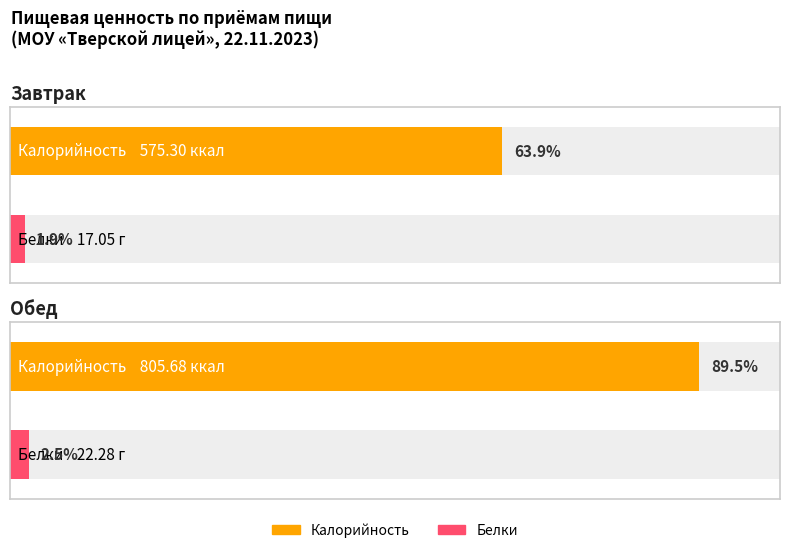

Reading right to left, transcribe all the data shown in this chart.

Калорийность: 805.7	575.3
Белки: 22.3	17.1